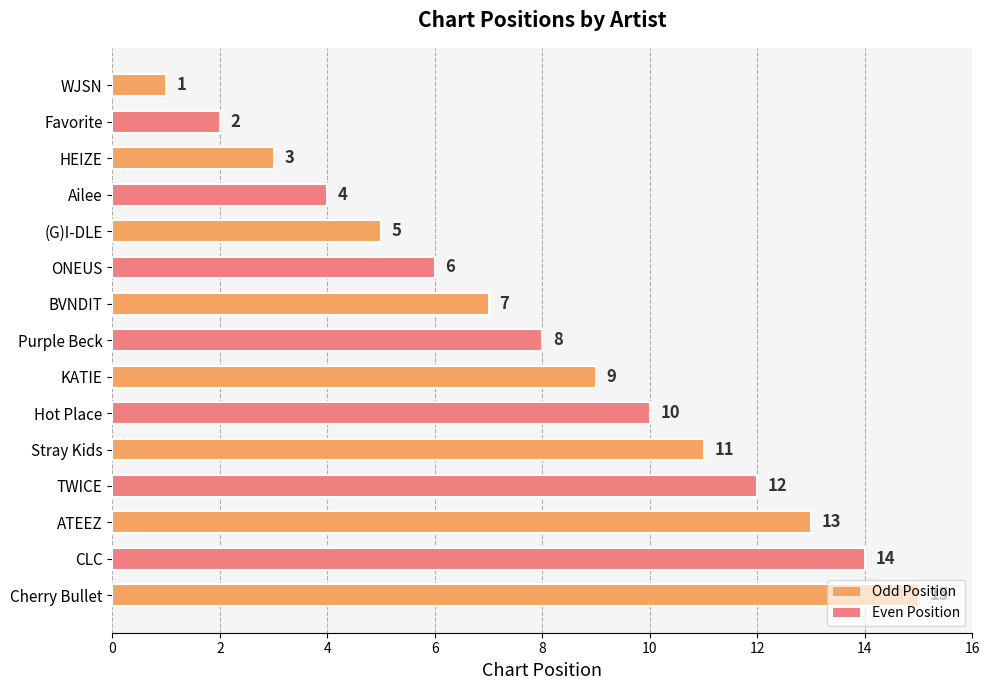

Is it true that the value at Ailee is 2?

False